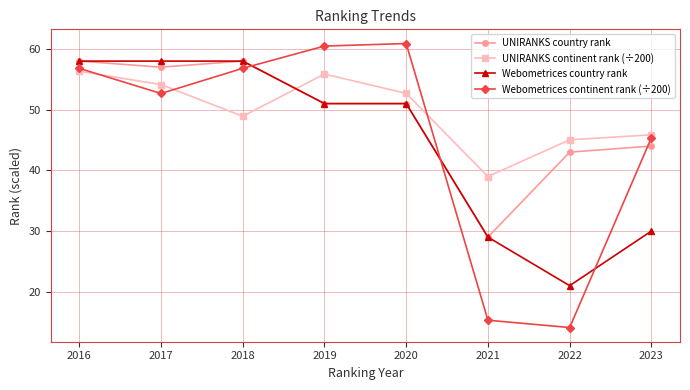

The value of Webometrices country rank at 2023 is 47.7. True or false?

False